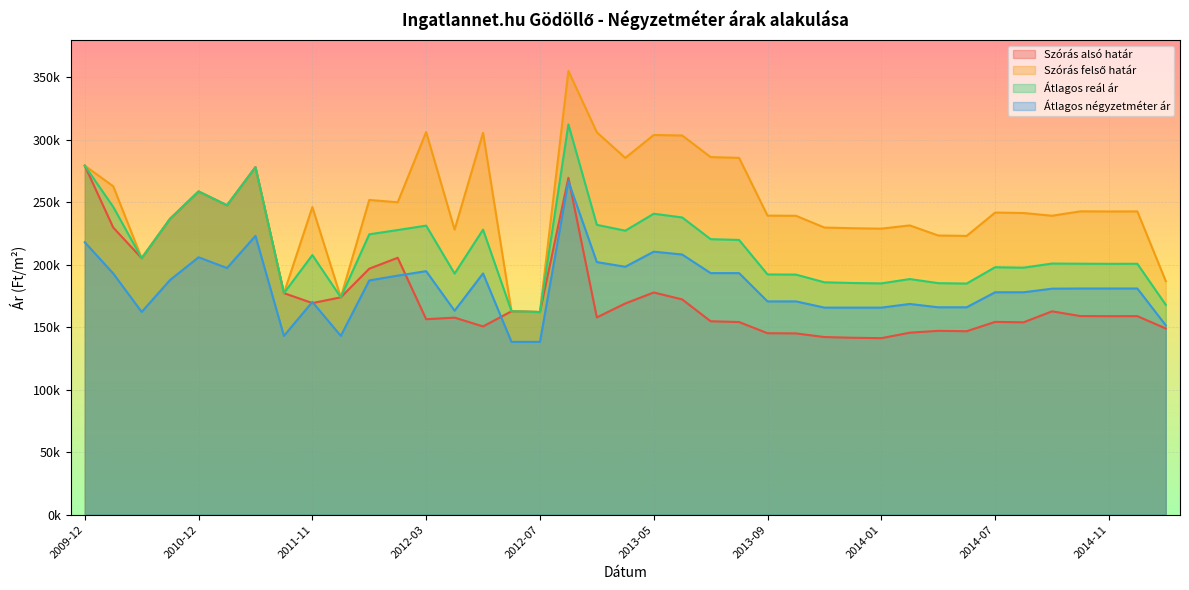

What is the sum of the Átlagos négyzetméter ár values at 2012-01 and 2014-09?

368420